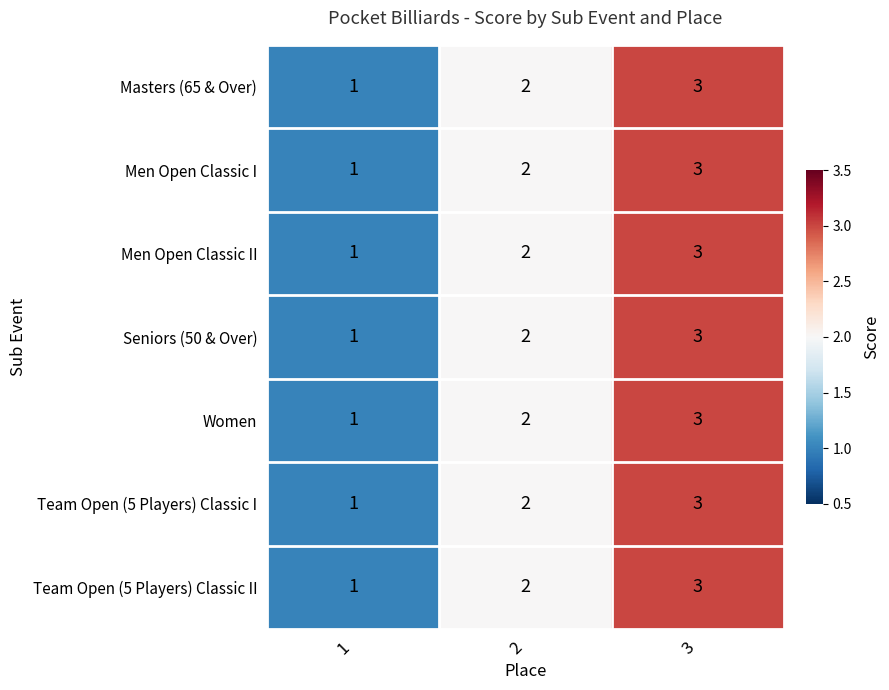

What is the sum of all Team Open (5 Players) Classic I values?

6